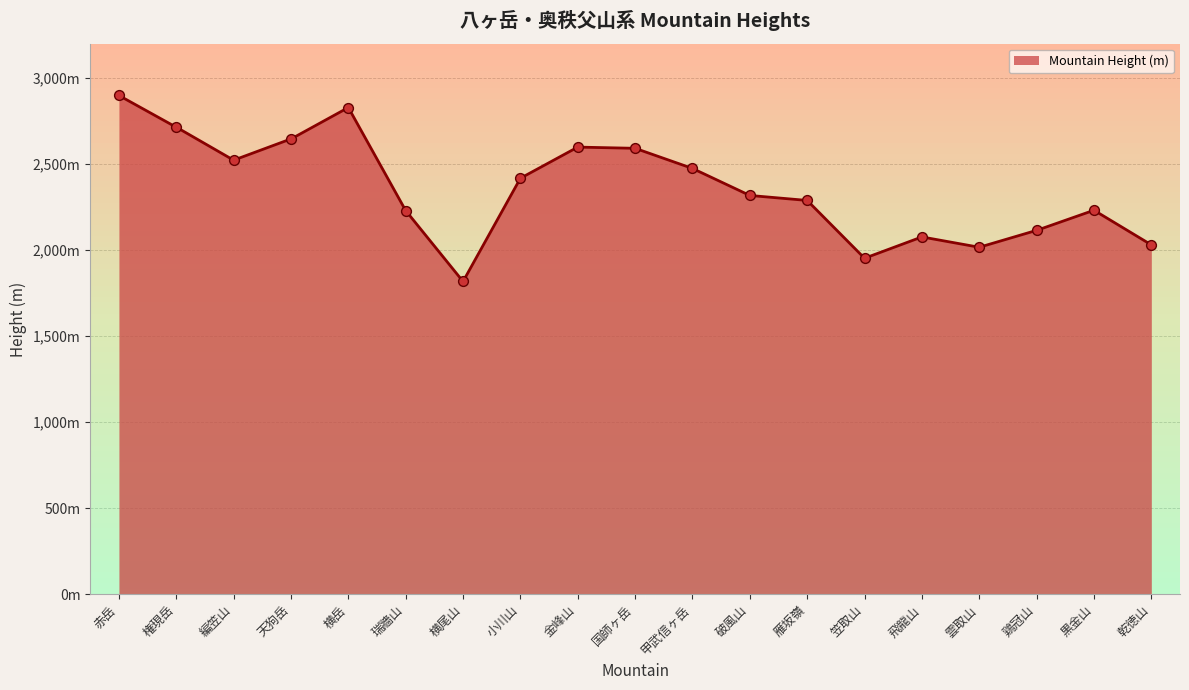

Approximately how many times larger is the value at 雁坂嶺 compared to 権現岳?

0.8